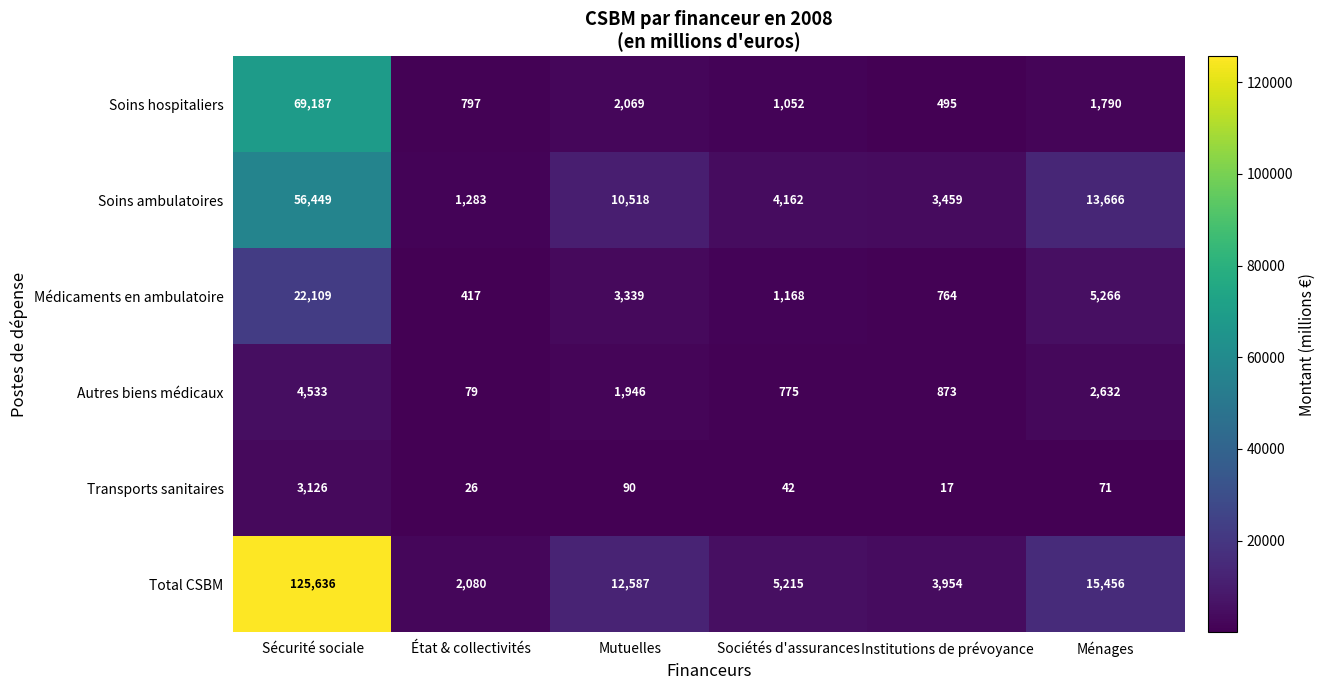

At which label does Soins hospitaliers first exceed 1790?

Sécurité sociale